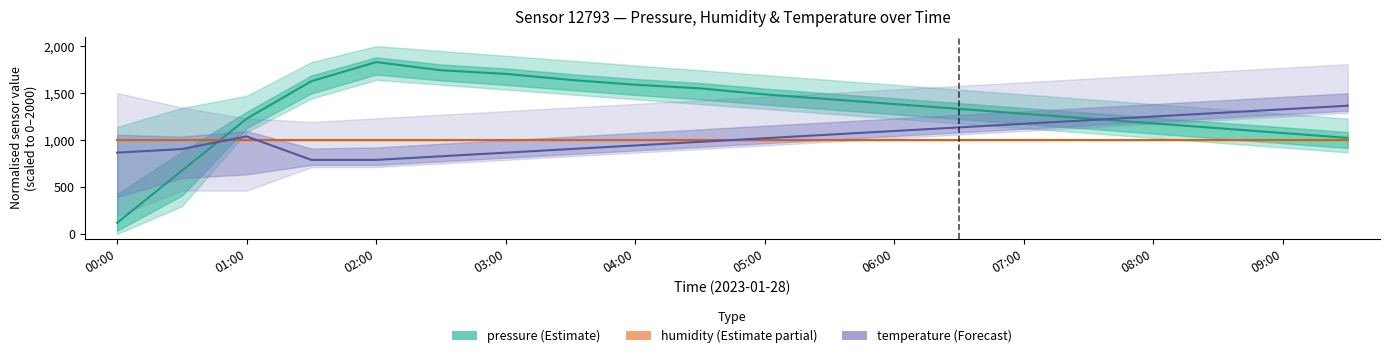

True or false: pressure has a value of 118.8 at 00:00.

True